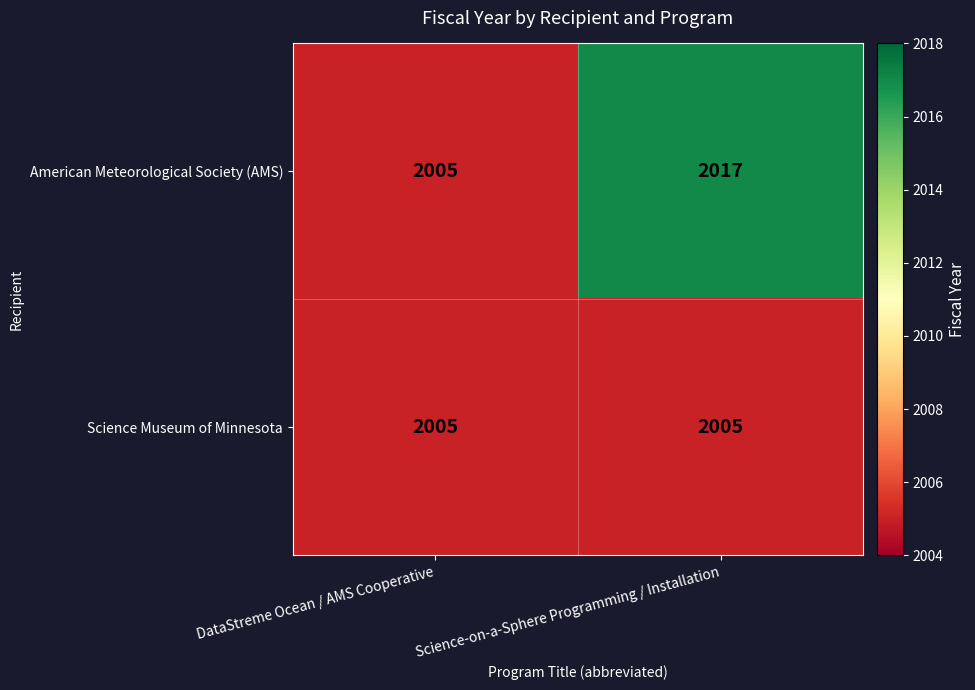

At how many categories does at least one series exceed 2013?

1